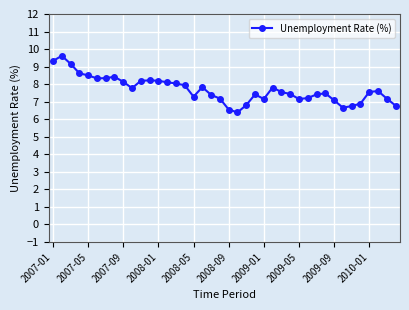

What is the maximum value shown in the chart?

9.6